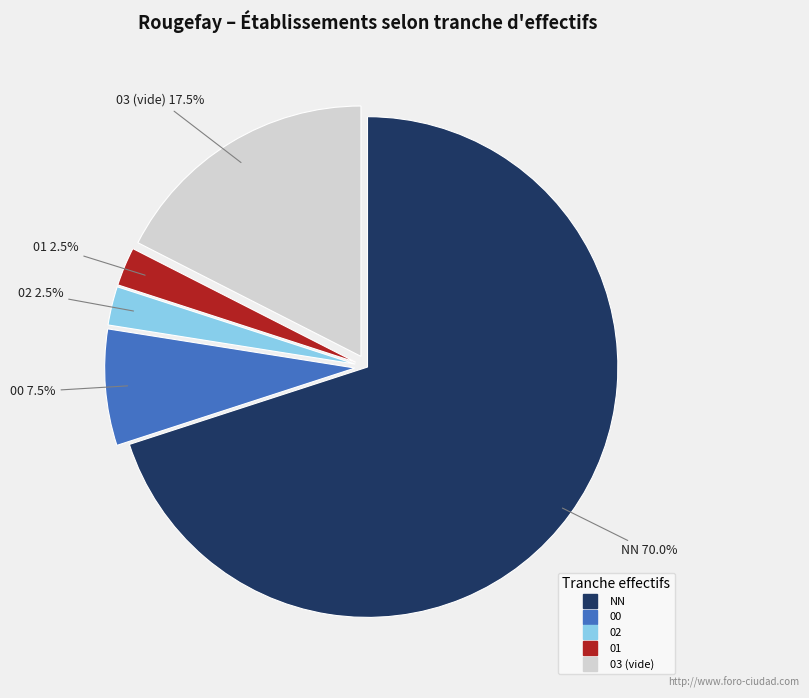

Is the sum of 01 and 03 greater than half?

No